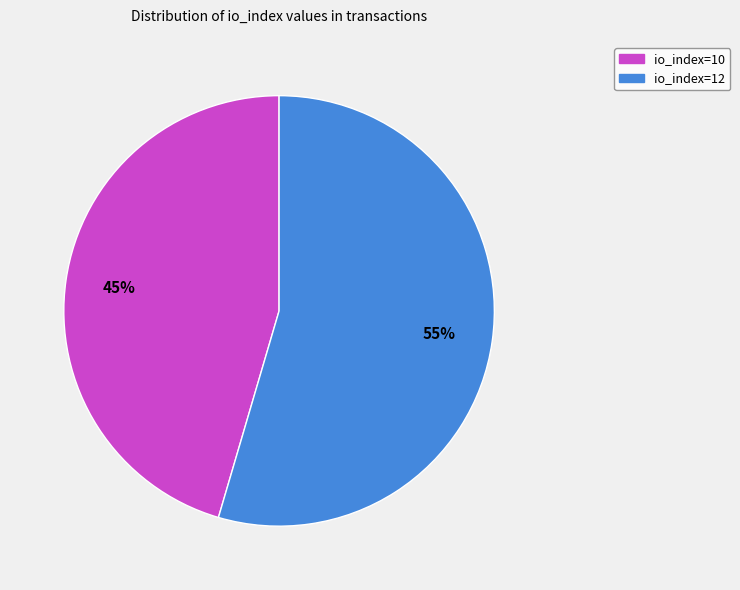

What is the smallest slice in the pie chart?

io_index=10